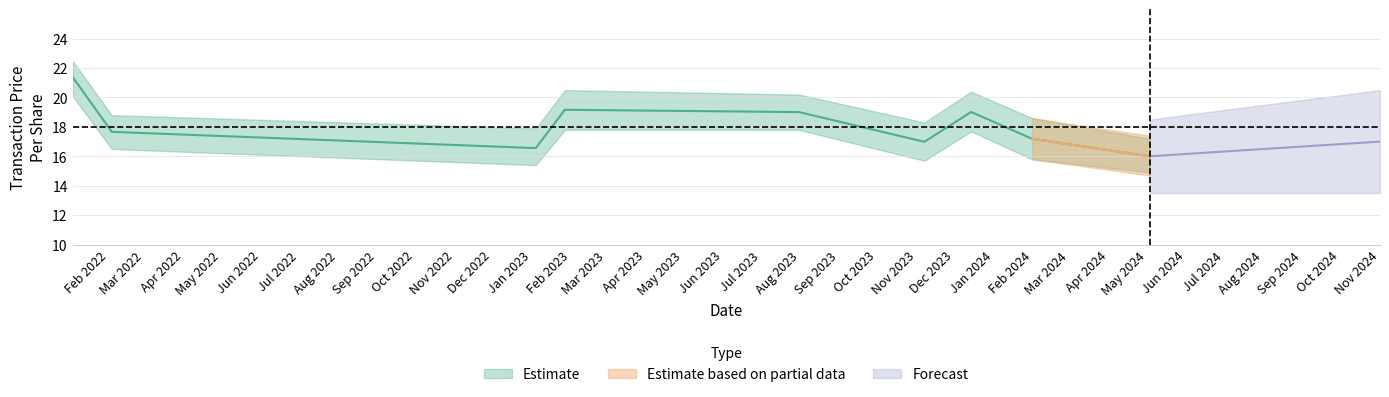

What is the value of the 6th point from the left?

17.0